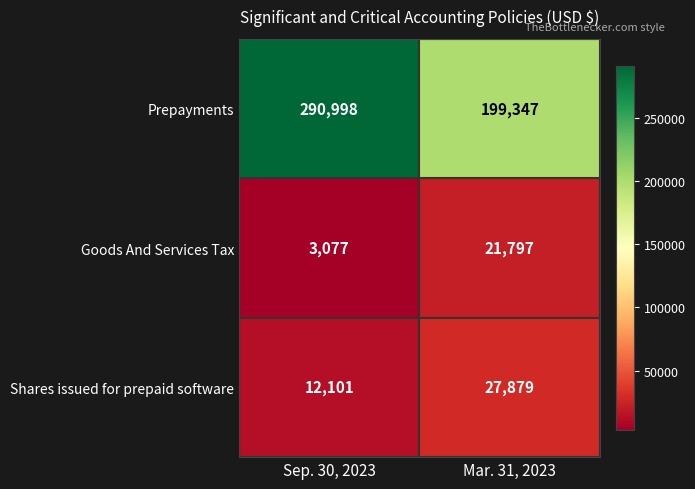

Reading right to left, list all the values displayed in this chart.

Prepayments: Mar. 31, 2023=199347	Sep. 30, 2023=290998
Goods And Services Tax: Mar. 31, 2023=21797	Sep. 30, 2023=3077
Shares issued for prepaid software: Mar. 31, 2023=27879	Sep. 30, 2023=12101